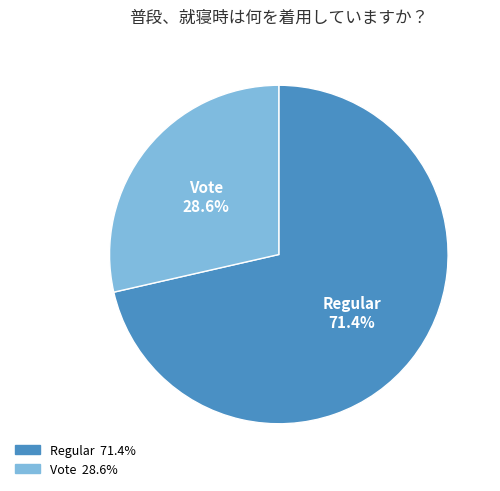

The Vote slice represents 40% of the pie. True or false?

False